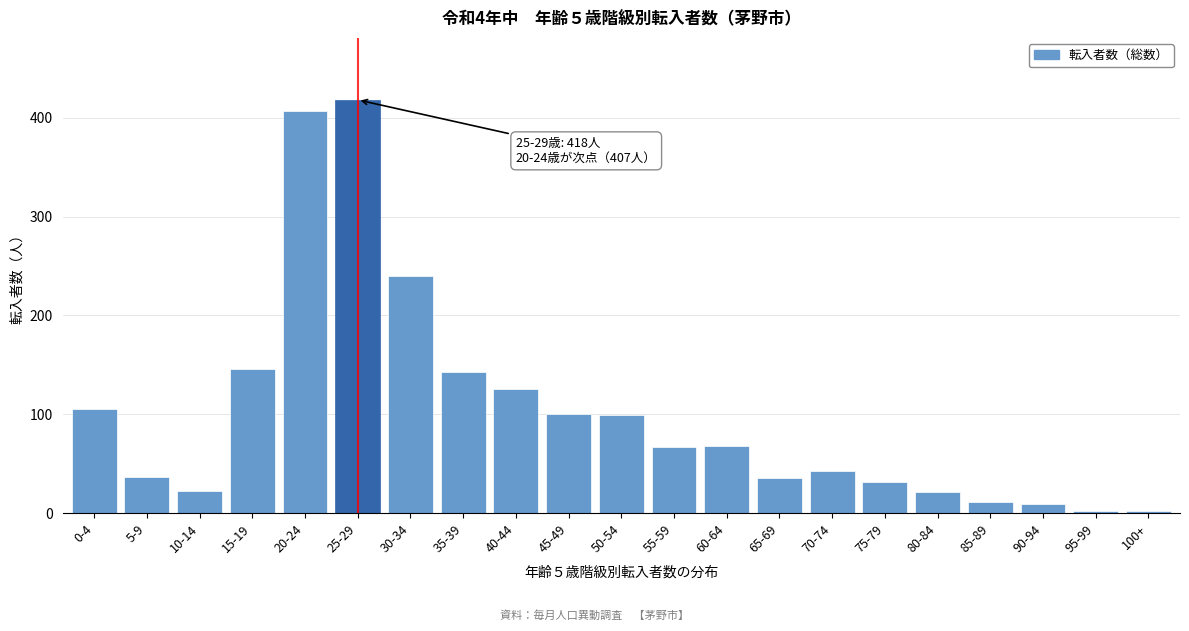

What is the difference between the maximum and minimum values?

416